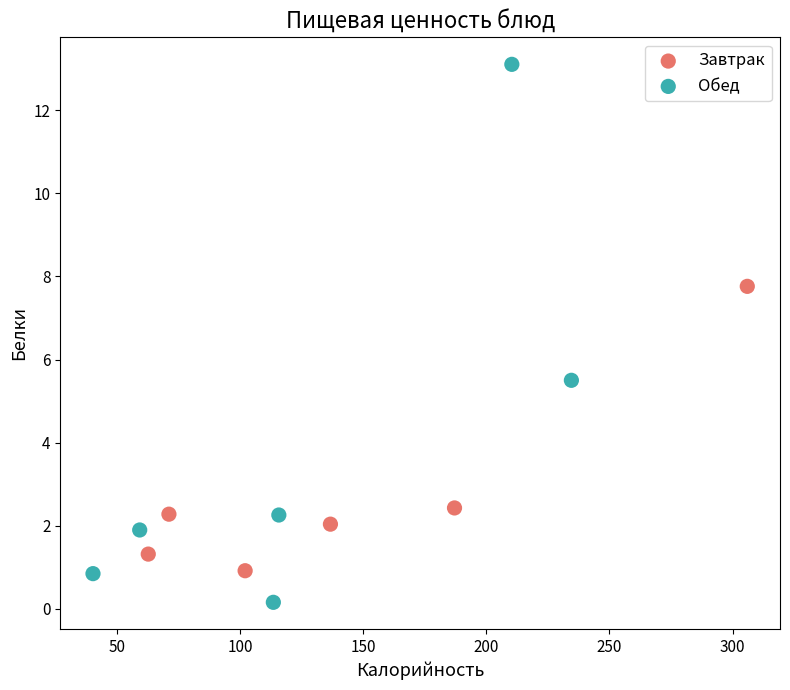

Which series reaches the maximum Y coordinate?

Обед